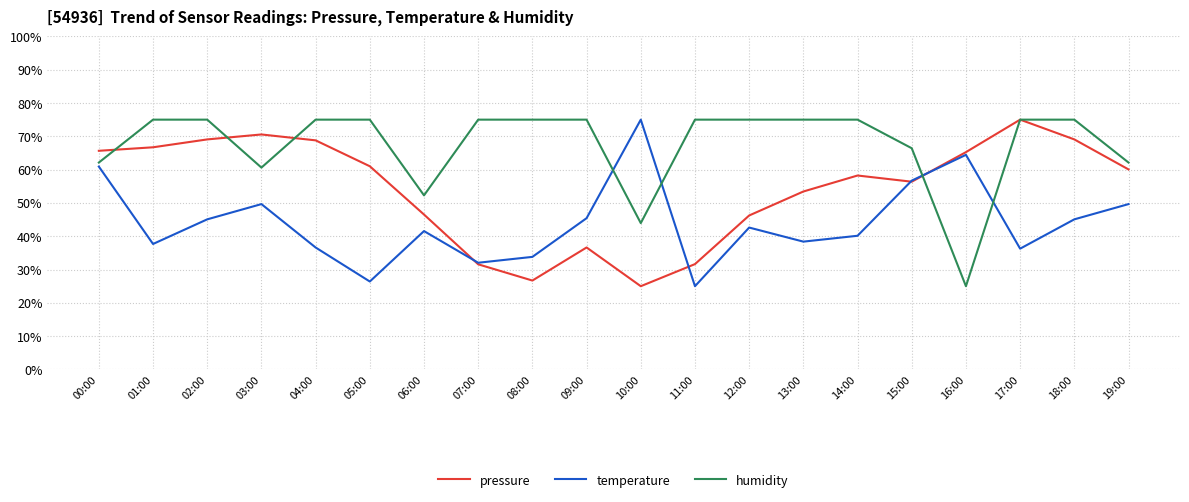

What is the difference between the maximum and second lowest values in the temperature series?

48.6